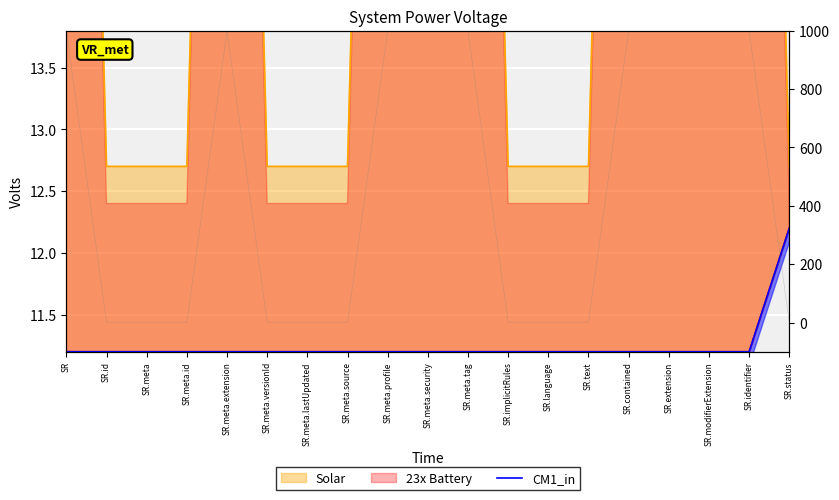

Which label corresponds to the largest value in the chart?

SR.status